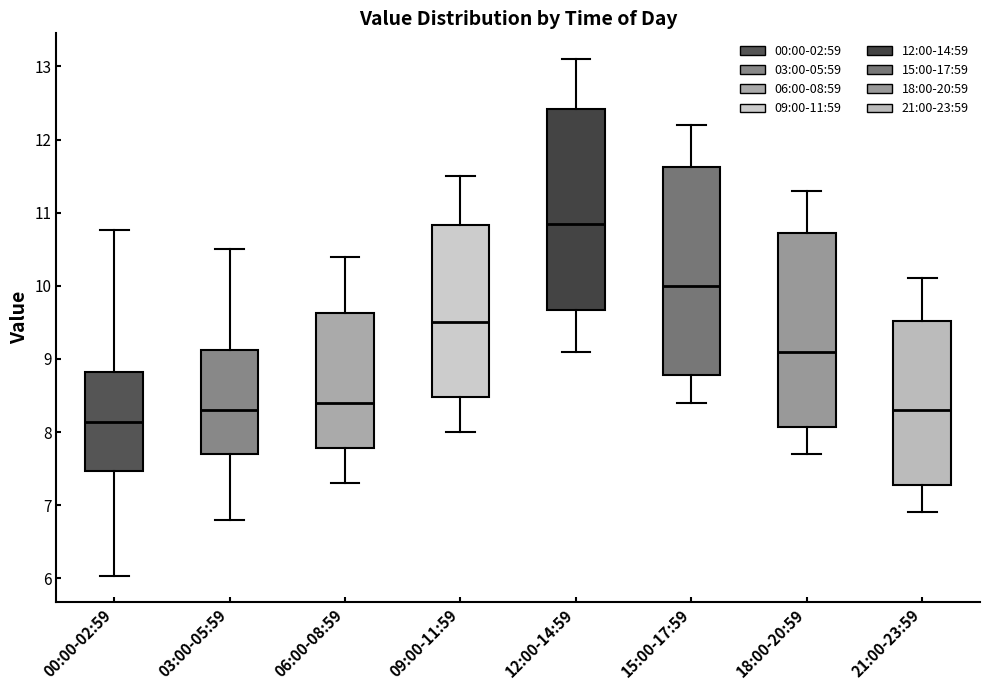

Which box's median line is the lowest?

00:00-02:59